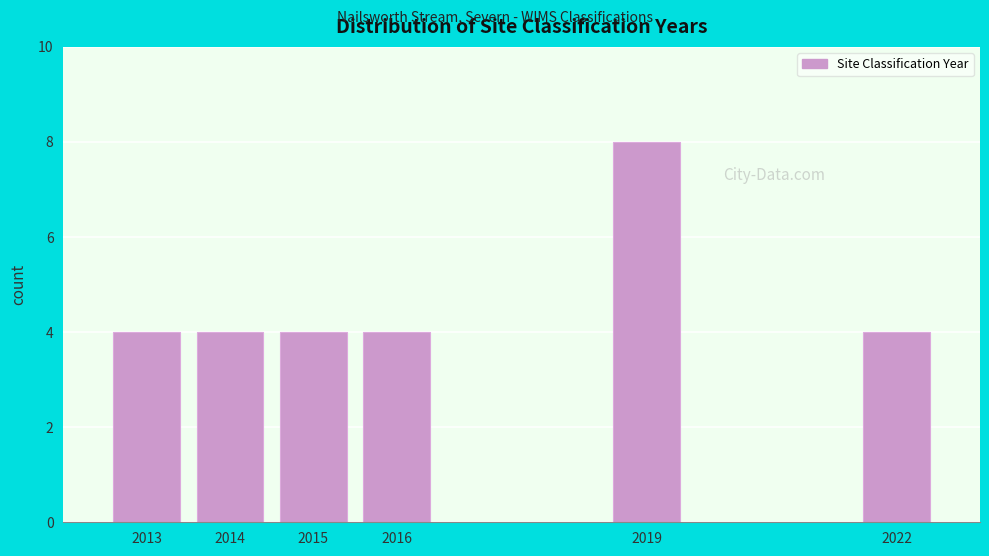

Reading right to left, what are all the values shown in this chart?

4	8	4	4	4	4